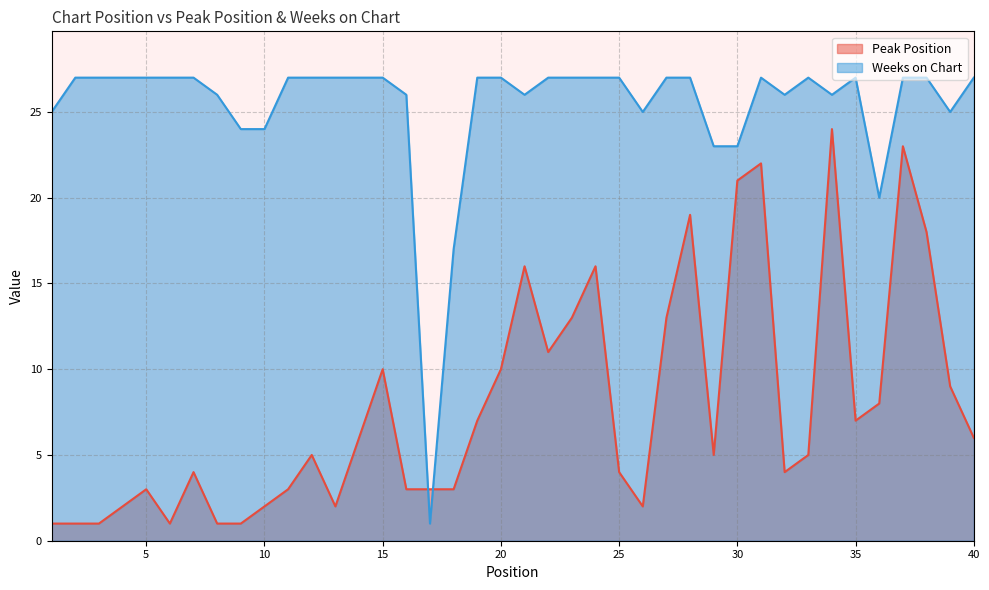

Which has a higher value, 11 or 6?

11